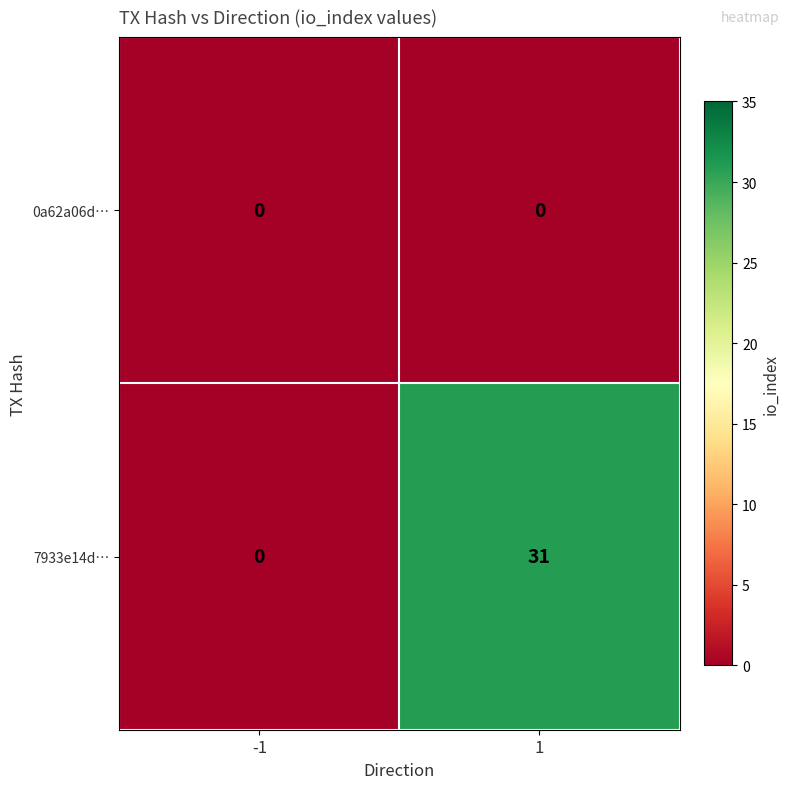

List the series in order of their peak value, highest first.

7933e14d…, 0a62a06d…